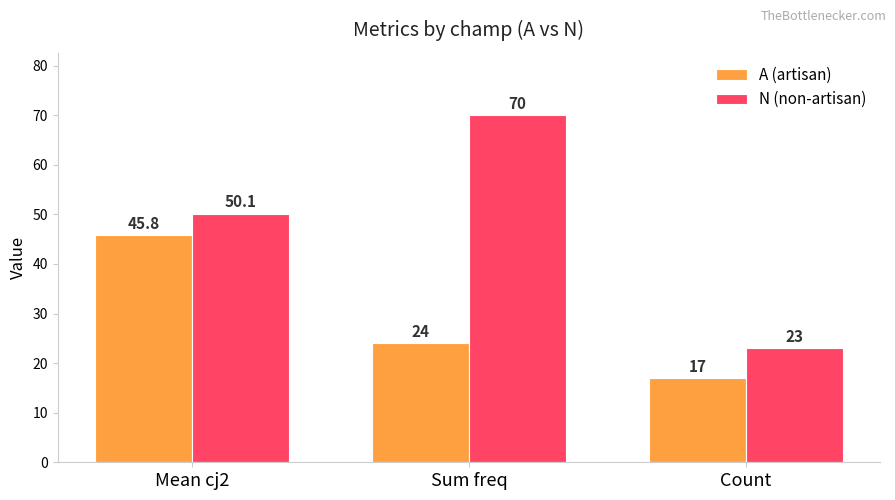

How many data points in A (artisan) are less than 24?

1